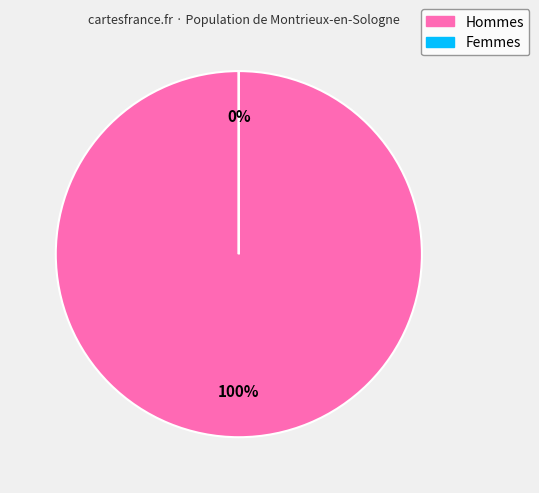

Does 19 represent more than half of the total?

No